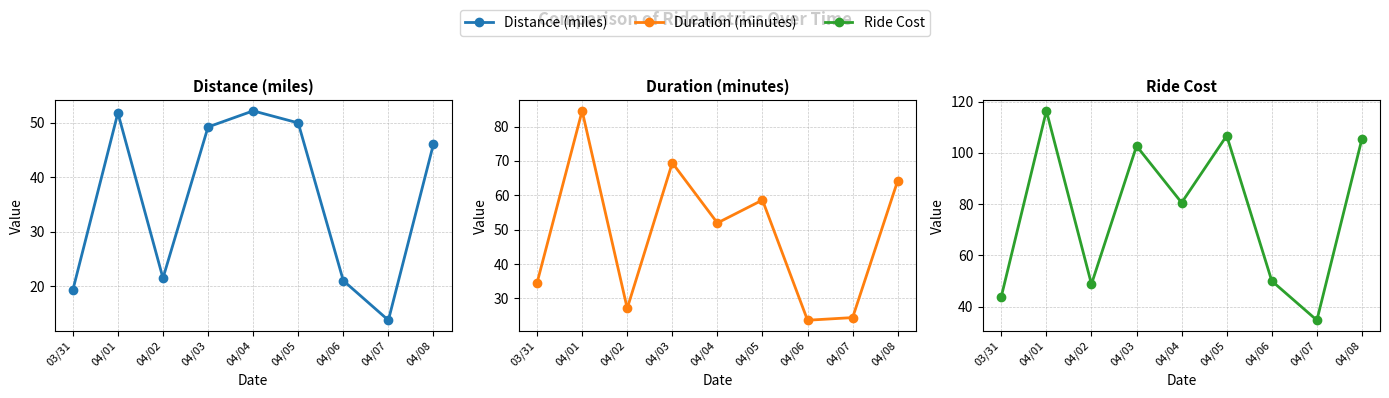

What is the approximate value of Distance (miles) at 04/08?

46.1